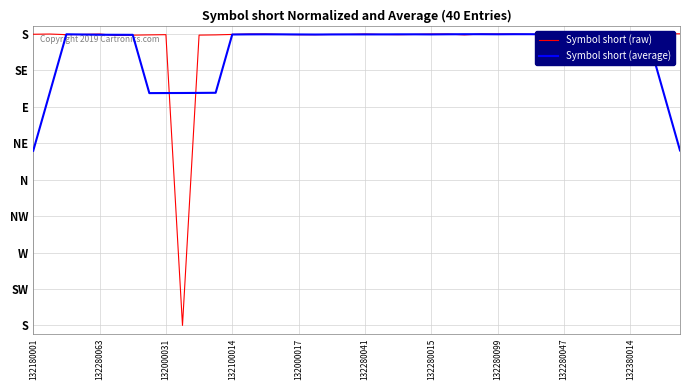

Reading left to right, extract all data points from this chart.

Symbol short (raw): 359.4	359.7	358.9	359.2	359.7	358.0	358.3	358.7	358.9	0.0	358.4	358.7	359.2	359.7	359.7	359.2	358.9	358.9	359.2	359.2	359.7	359.2	358.9	359.2	359.7	359.7	358.7	359.7	359.7	359.7	359.2	359.2	359.7	358.9	359.2	360.0	360.0	360.0	360.0	360.0
Symbol short (average): 215.6	287.5	359.4	359.1	358.8	358.8	358.7	286.8	286.9	286.9	287.0	287.2	359.1	359.3	359.4	359.3	359.2	359.1	359.2	359.3	359.3	359.3	359.4	359.4	359.3	359.4	359.5	359.5	359.4	359.5	359.5	359.4	359.3	359.4	359.6	359.6	359.8	360.0	288.0	216.0